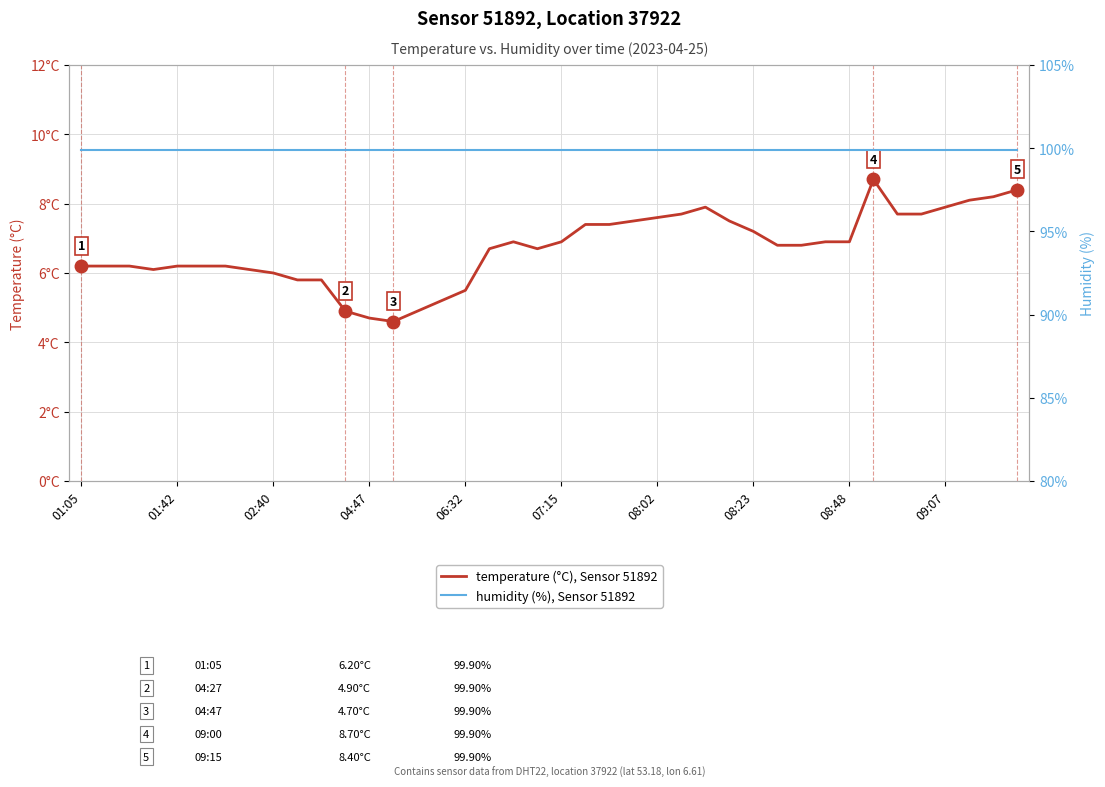

List the series in order of their peak value, highest first.

humidity (%), Sensor 51892, temperature (°C), Sensor 51892